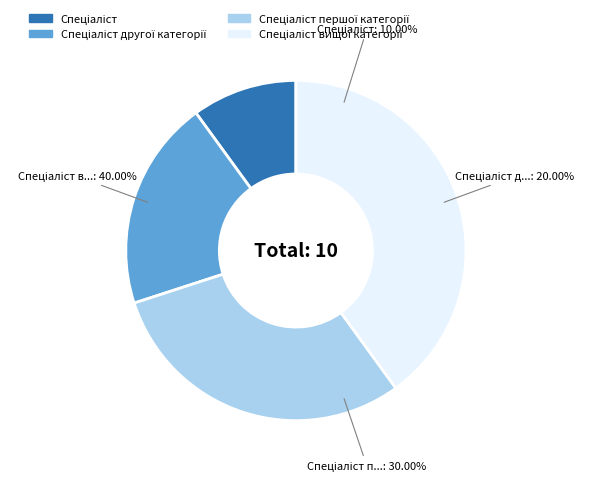

What percentage do Спеціаліст другої категорії and Спеціаліст together represent?

30.0%